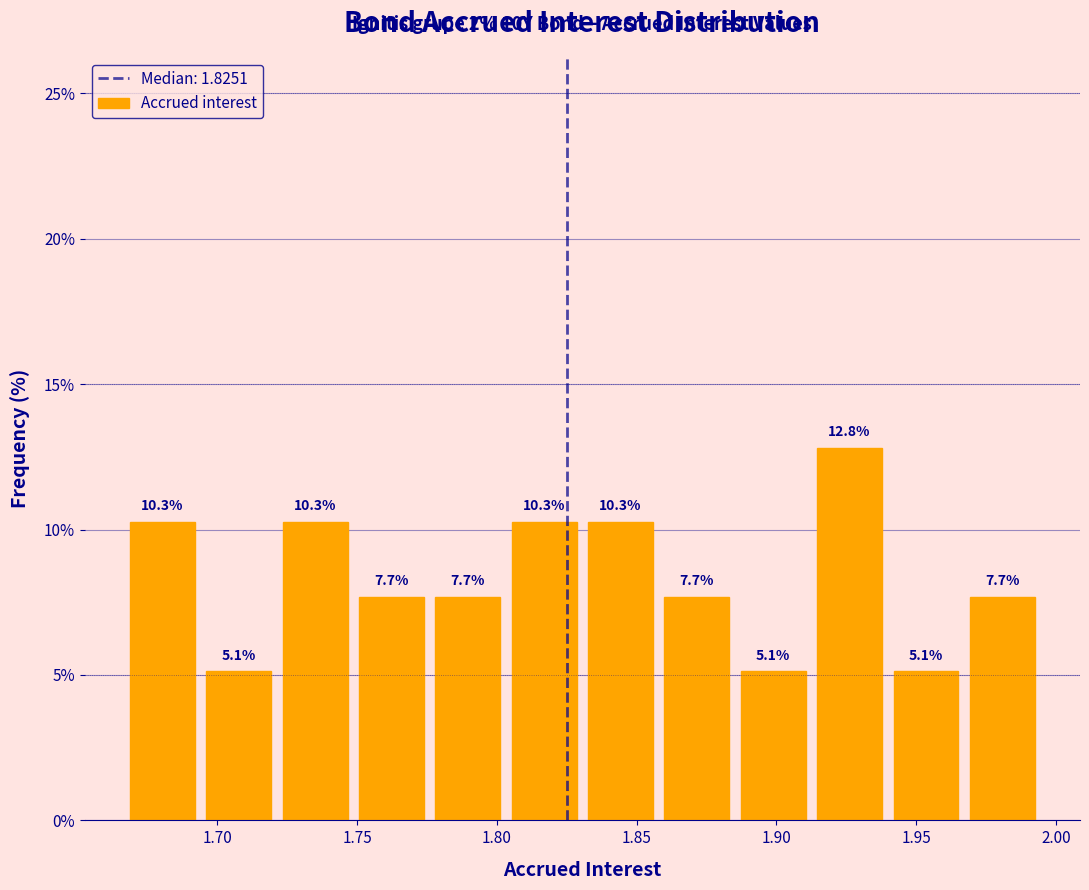

Reading left to right, transcribe this chart: for each bar, give the range it covers on the x-axis and its height. The bar edges are not printed on the chart, so give them approximately, as read against the axis.

1.665 to 1.695: 10.3
1.695 to 1.720: 5.1
1.720 to 1.750: 10.3
1.750 to 1.775: 7.7
1.775 to 1.805: 7.7
1.805 to 1.830: 10.3
1.830 to 1.860: 10.3
1.860 to 1.885: 7.7
1.885 to 1.915: 5.1
1.915 to 1.940: 12.8
1.940 to 1.965: 5.1
1.965 to 1.995: 7.7